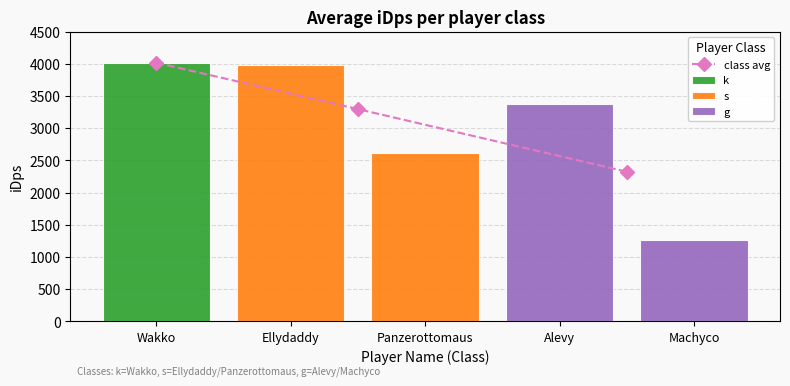

True or false: the data shows 822.7 at Panzerottomaus.

False